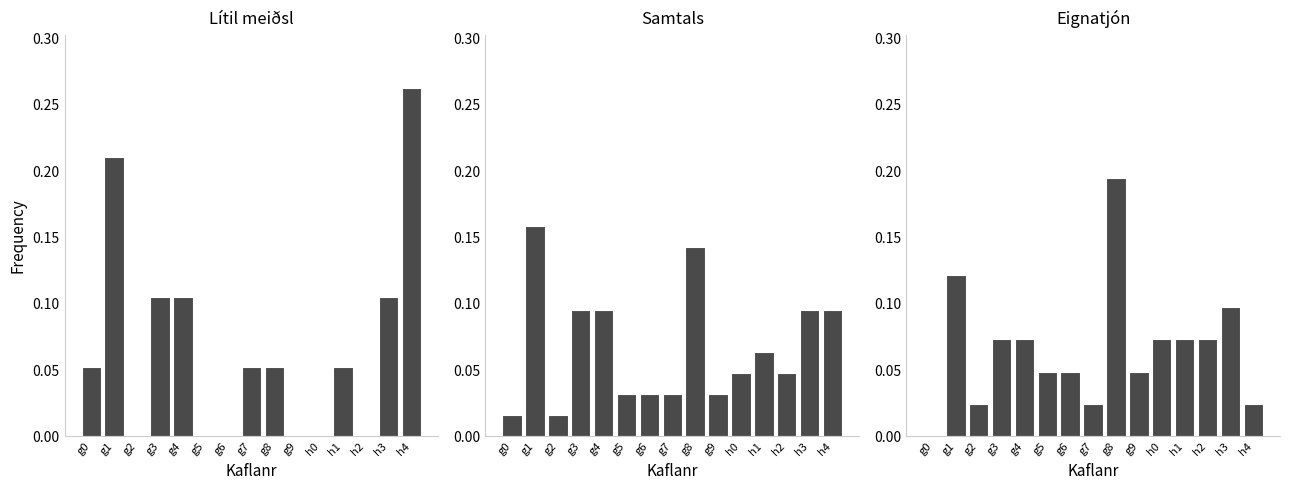

Which has a higher value, h2 or h3?

h3